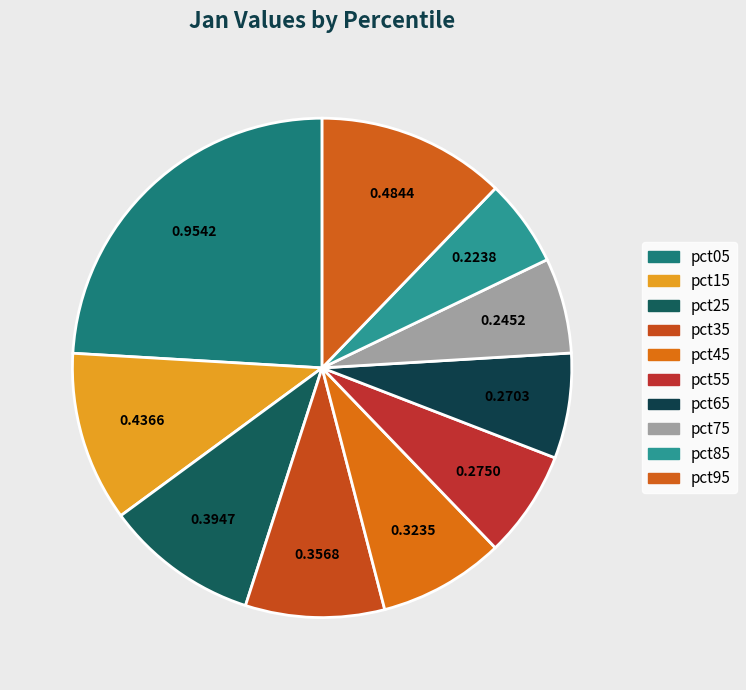

How many segments does this pie chart have?

10